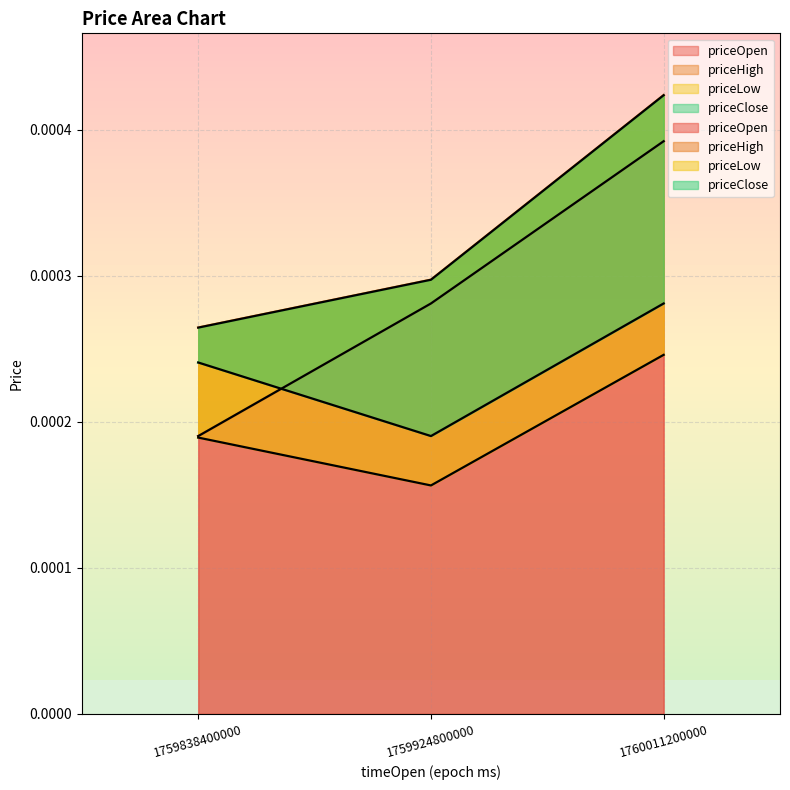

List the labels in order of priceLow value, largest first.

1760011200000, 1759838400000, 1759924800000